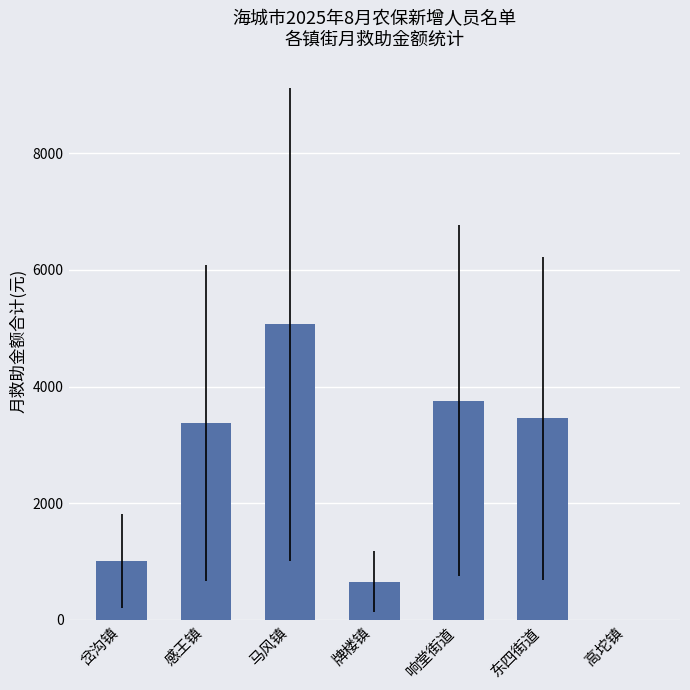

What is the sum of the values at 岔沟镇 and 感王镇?

4392